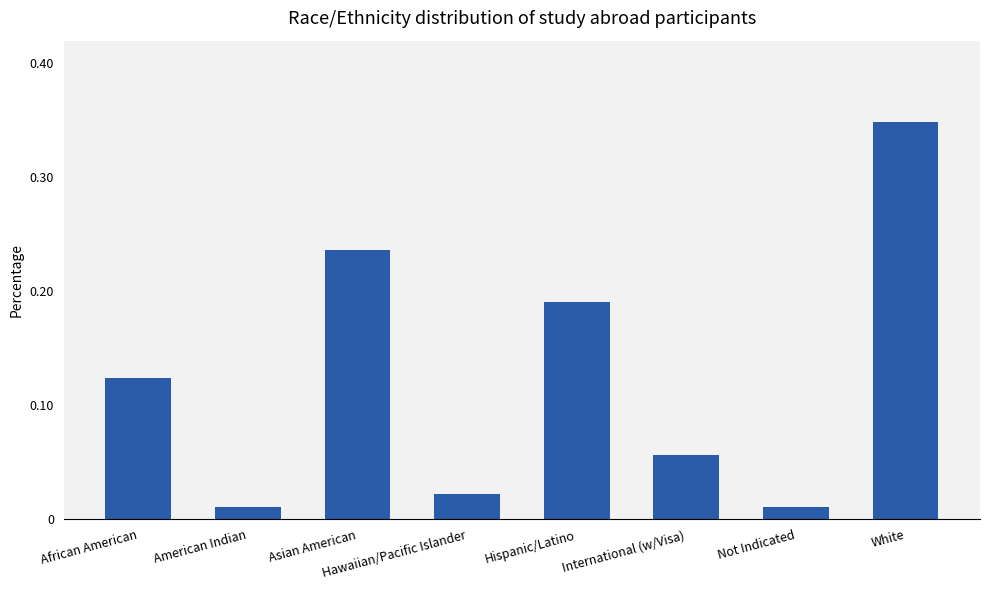

What is the change in value from International (w/Visa) to White?

+0.3